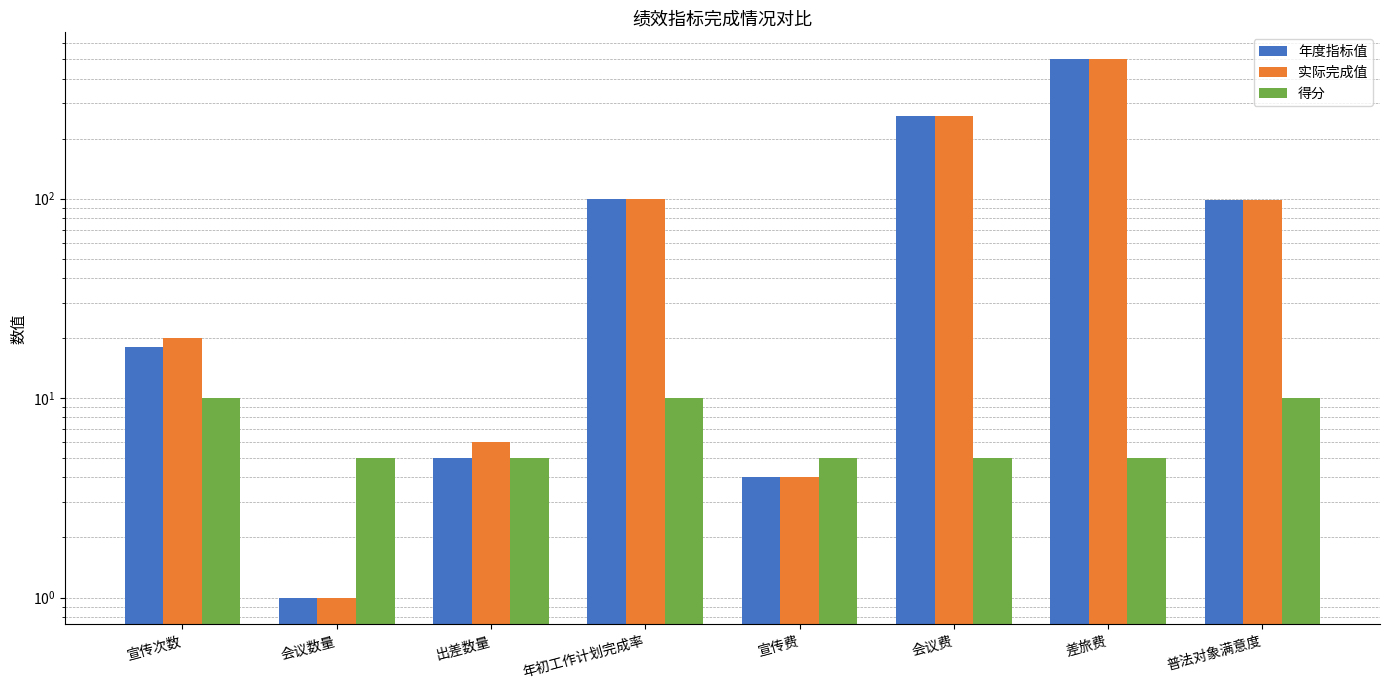

Rank the series by their maximum value, from highest to lowest.

年度指标值, 实际完成值, 得分